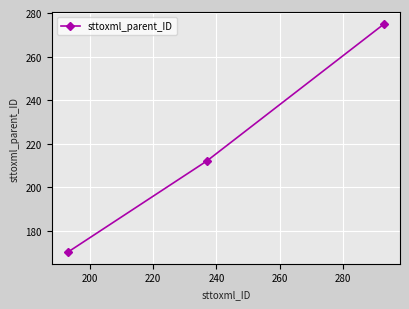

What is the smallest value displayed?

170